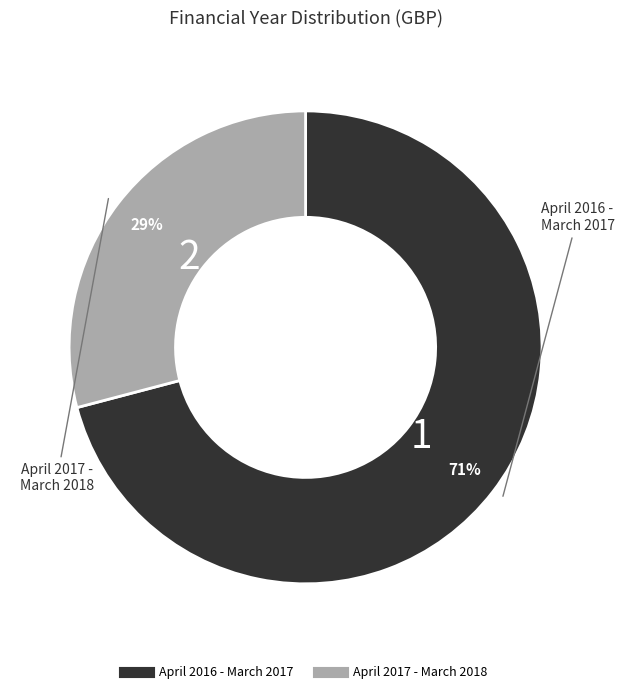

How many segments does this pie chart have?

2